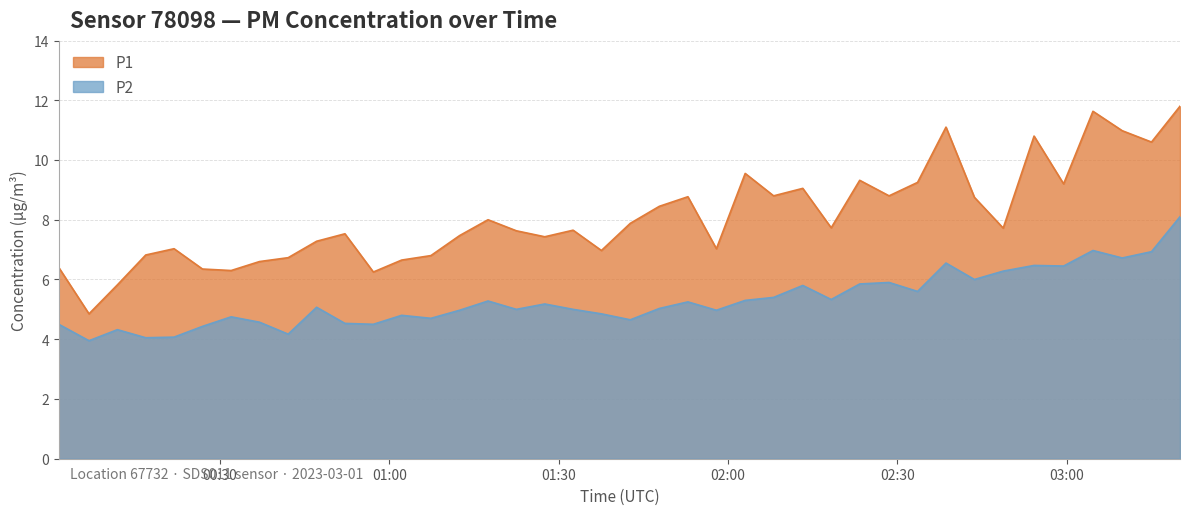

At which label does P2 first exceed 5?

2023-03-01T00:47:07